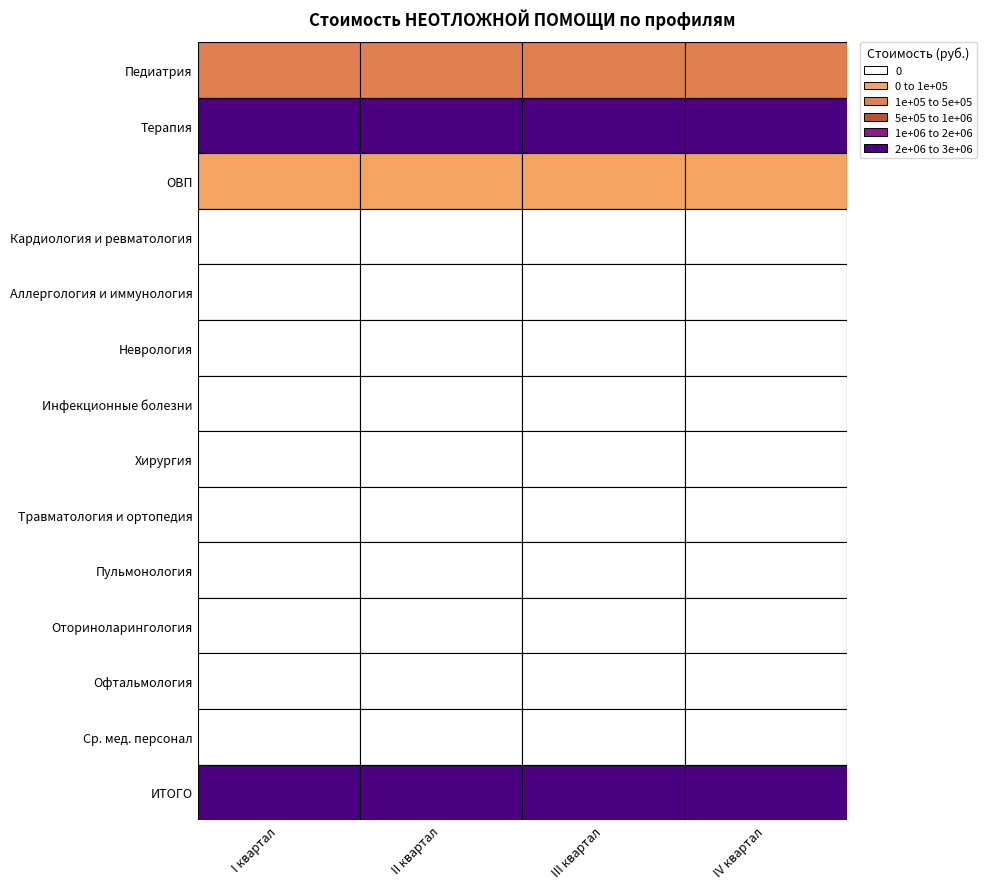

Rank the series at IV квартал from lowest to highest value.

Кардиология и ревматология, Аллергология и иммунология, Неврология, Инфекционные болезни, Хирургия, Травматология и ортопедия, Пульмонология, Оториноларингология, Офтальмология, Ср. мед. персонал, ОВП, Педиатрия, Терапия, ИТОГО